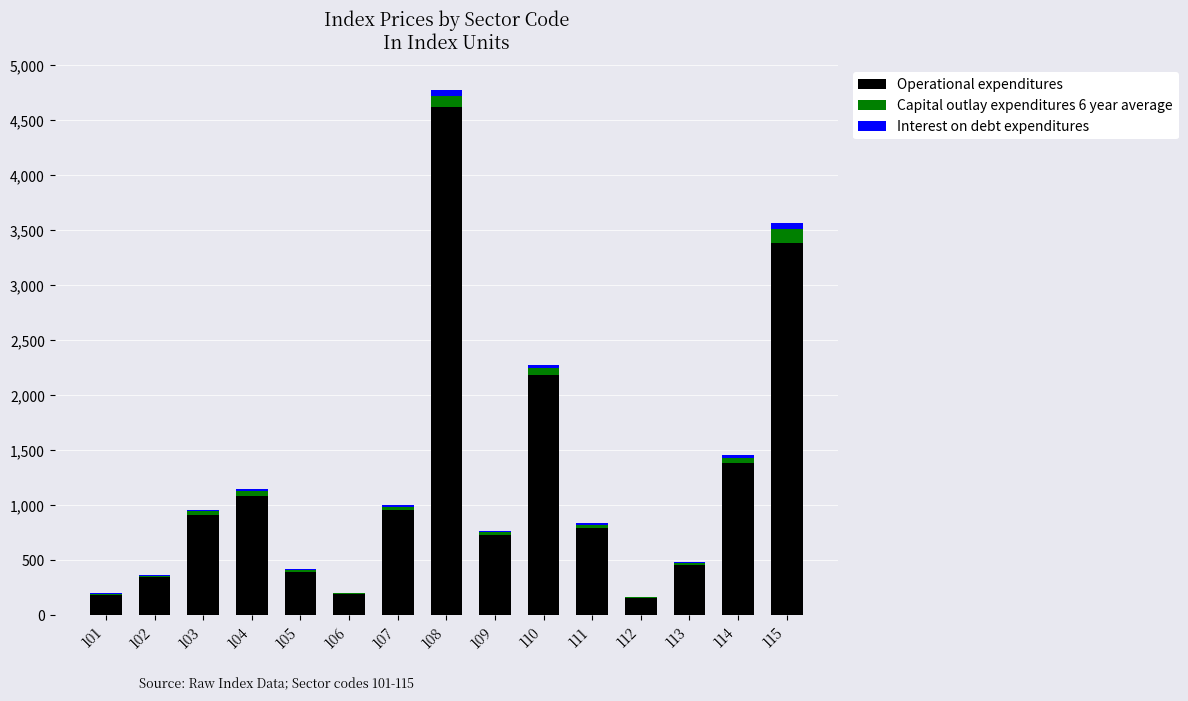

Which category has the highest value in the Operational expenditures series?

108